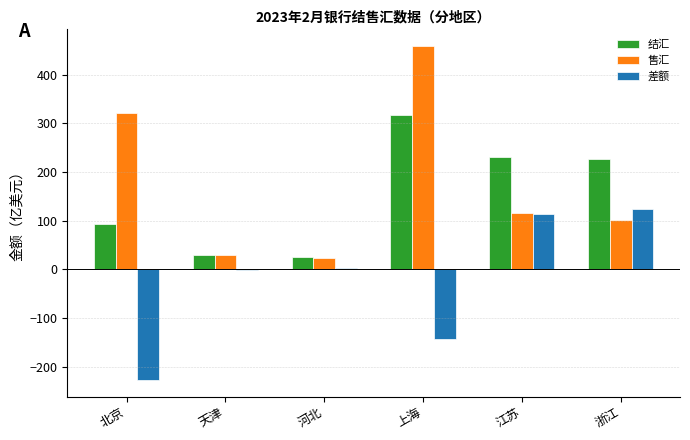

Reading left to right, what are all the values shown in this chart?

结汇: 北京=94.1	天津=29.6	河北=25.7	上海=316.8	江苏=230.1	浙江=226.1
售汇: 北京=320.8	天津=29.9	河北=22.9	上海=459.0	江苏=115.3	浙江=102.4
差额: 北京=-226.8	天津=-0.4	河北=2.8	上海=-142.2	江苏=114.8	浙江=123.7